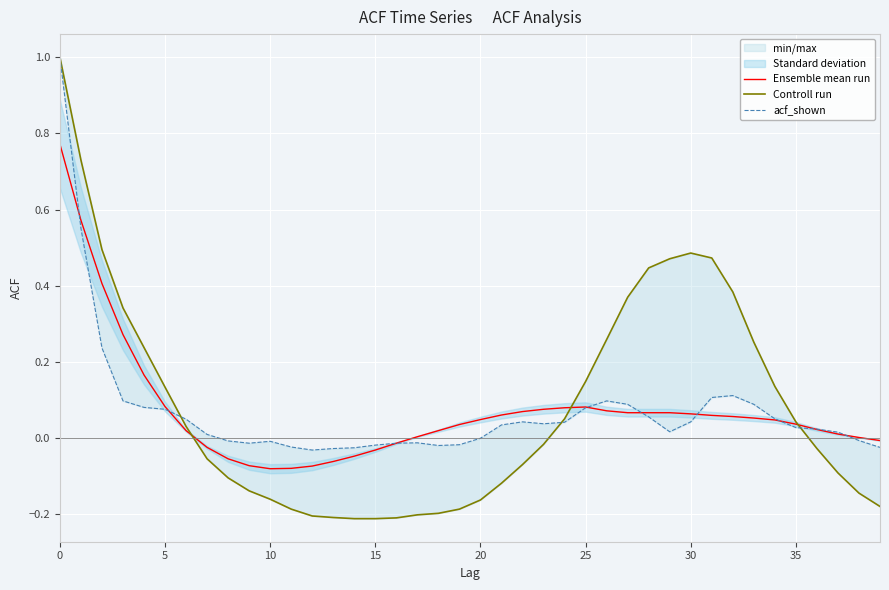

List the series in order of their peak value, highest first.

Controll run, acf_shown, Ensemble mean run